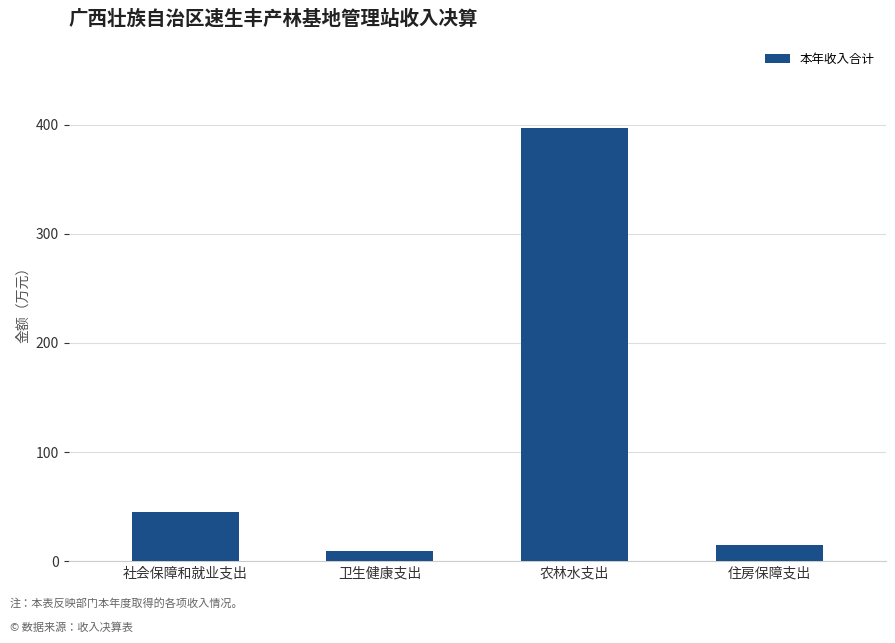

Which label corresponds to the largest value in the chart?

农林水支出